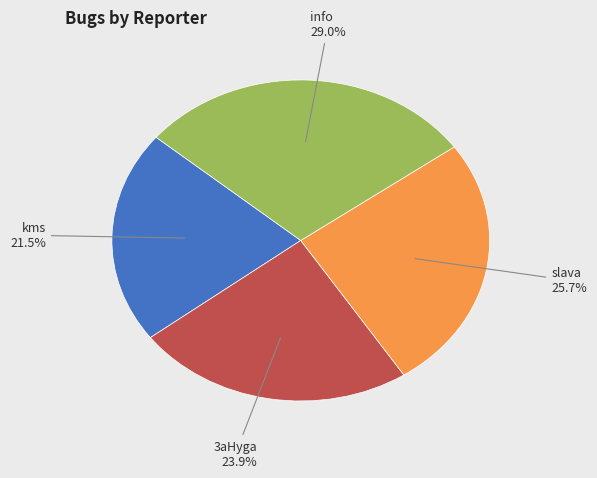

Is there a majority slice in this chart?

No